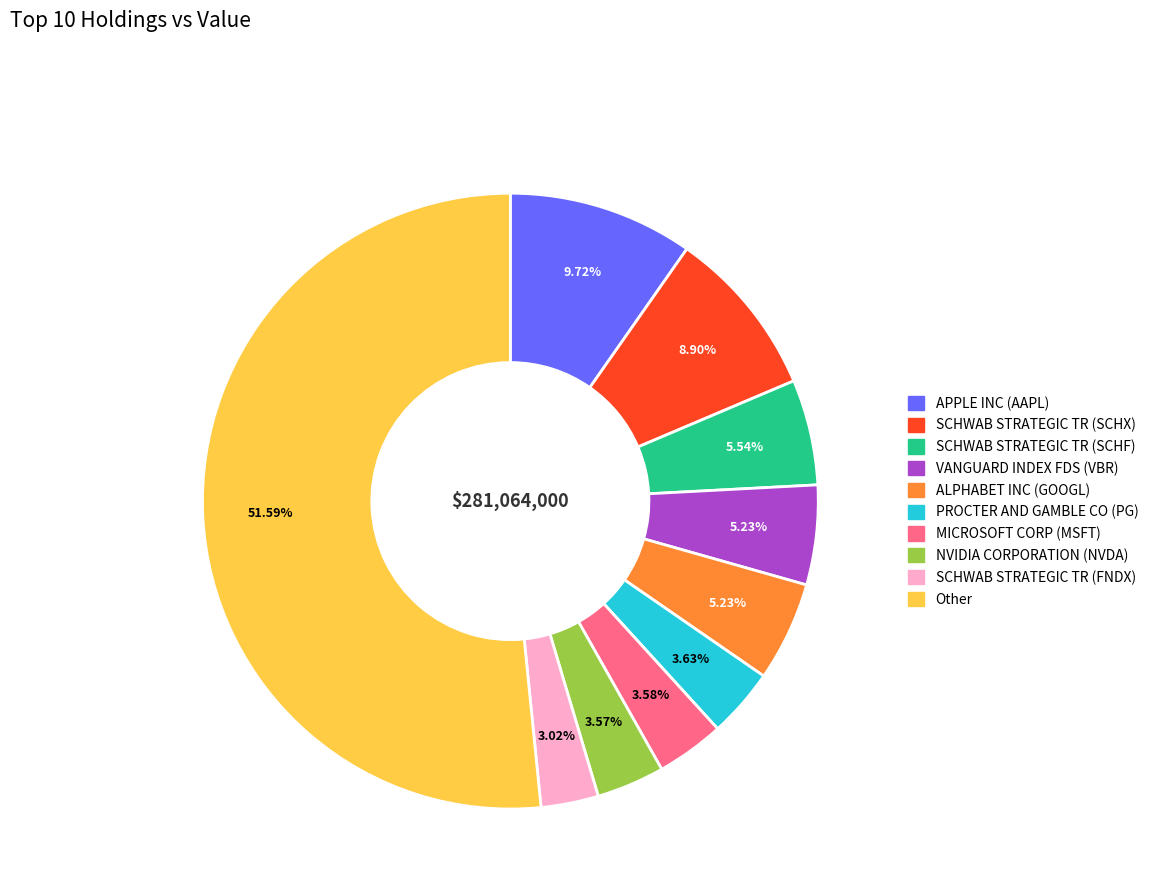

What percentage is the ALPHABET INC (GOOGL) slice, to the nearest percent?

5%